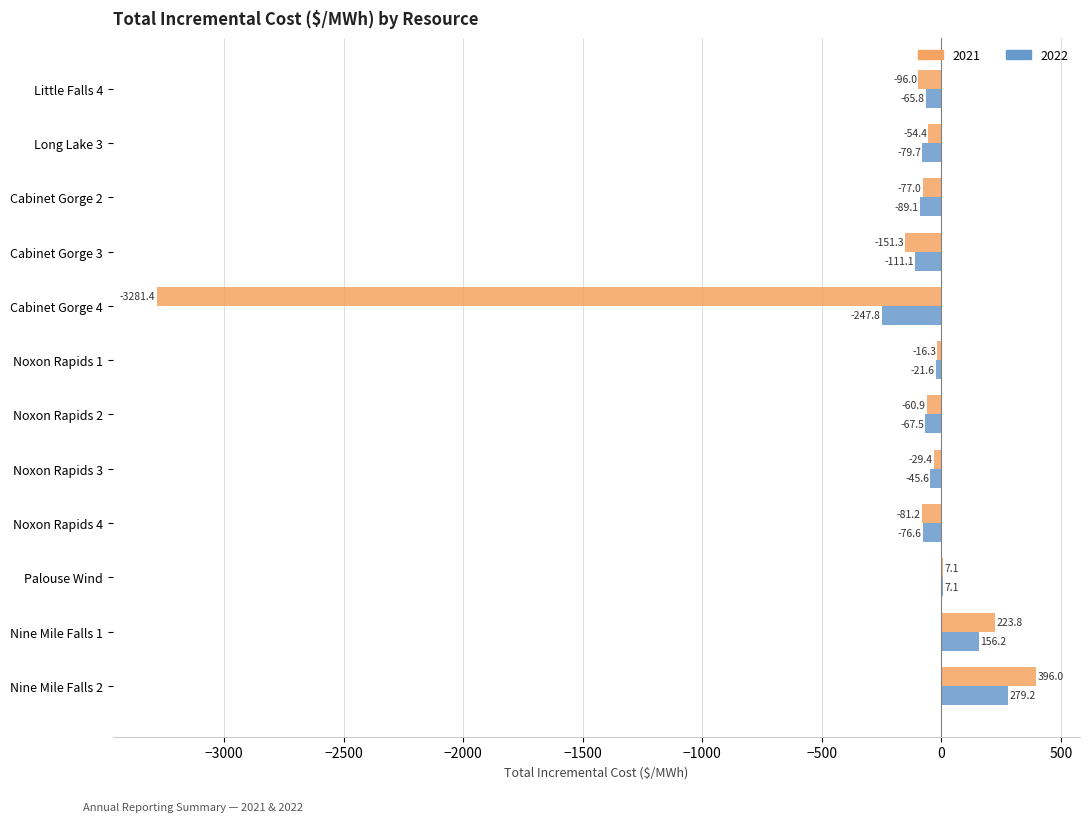

What is the total value across all series at Cabinet Gorge 3?

-262.4